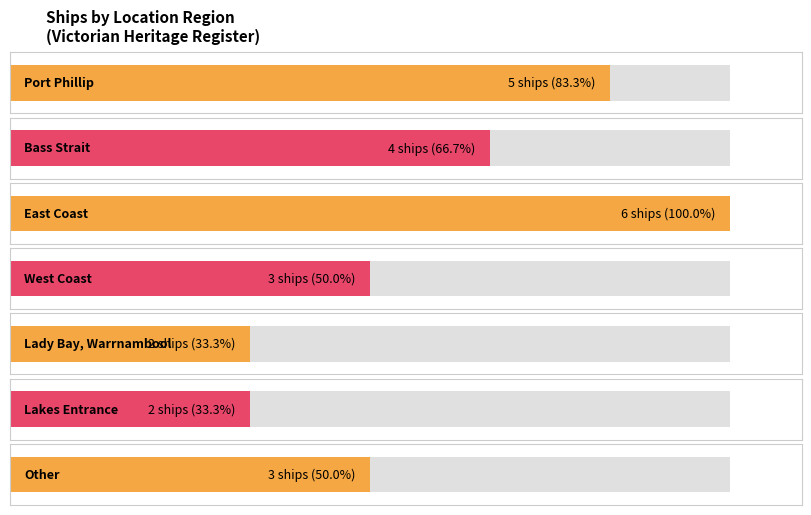

Are the bars horizontal?

Yes